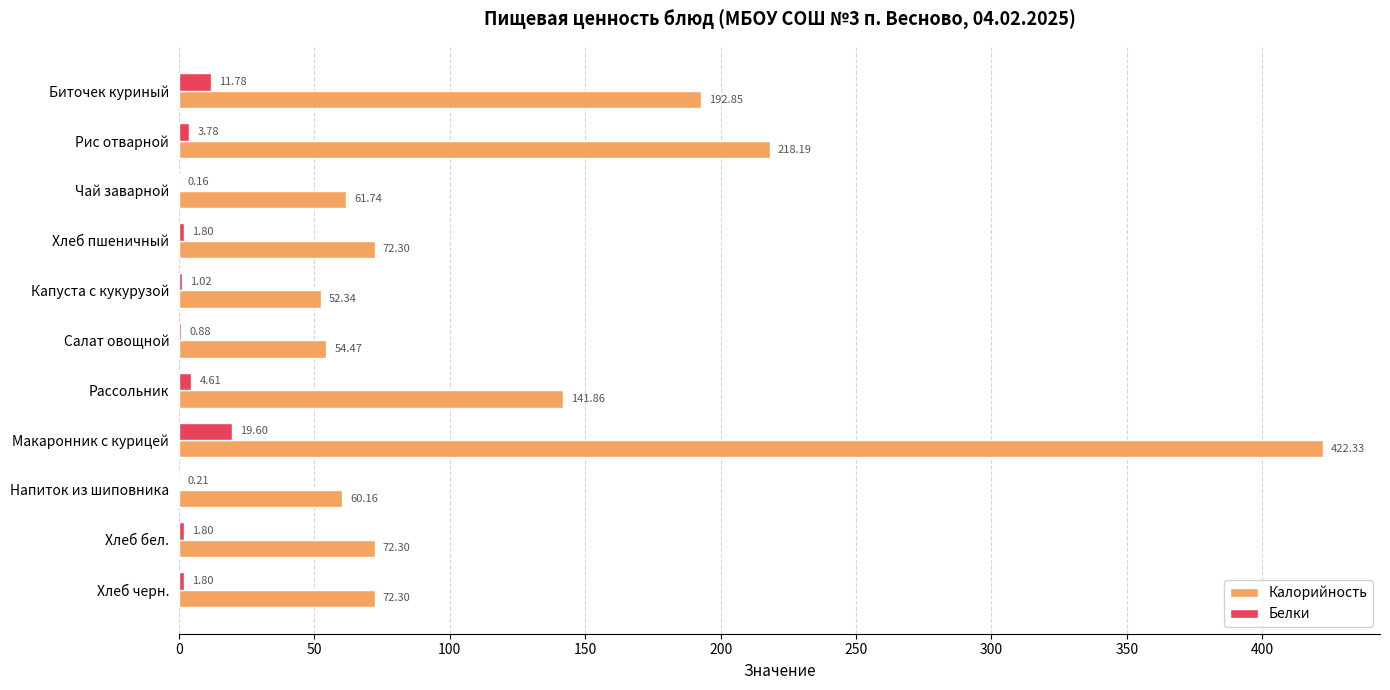

Which series changed the most between Чай заварной and Макаронник с курицей?

Калорийность